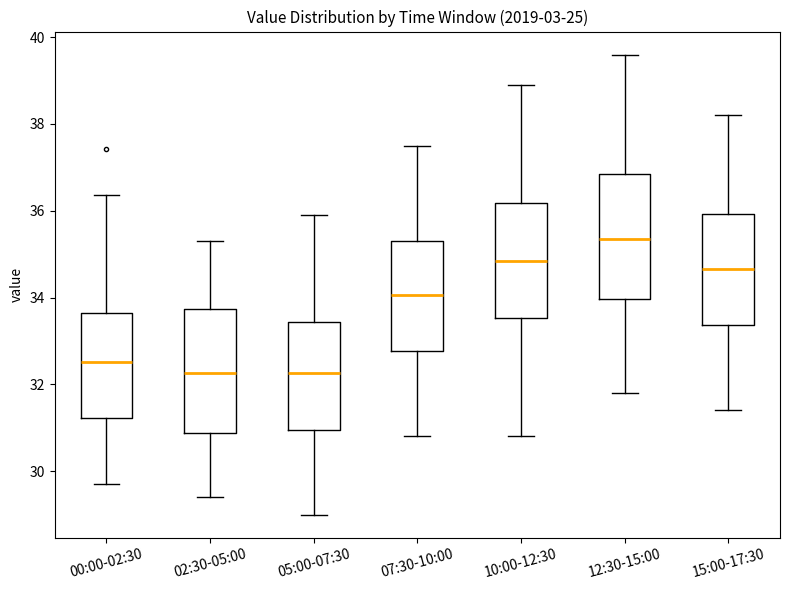

Reading left to right, read every box against the y-axis: the position of its median line, the range the box covers, and the ends of its whiskers. The values are not printed on the chart, so give them approximately, as read against the axis.

00:00-02:30: median 32.6, box 31.2 to 33.6, whiskers 29.8 to 36.4
02:30-05:00: median 32.2, box 30.8 to 33.8, whiskers 29.4 to 35.4
05:00-07:30: median 32.2, box 31.0 to 33.4, whiskers 29.0 to 36.0
07:30-10:00: median 34.0, box 32.8 to 35.4, whiskers 30.8 to 37.6
10:00-12:30: median 34.8, box 33.6 to 36.2, whiskers 30.8 to 39.0
12:30-15:00: median 35.4, box 34.0 to 36.8, whiskers 31.8 to 39.6
15:00-17:30: median 34.6, box 33.4 to 36.0, whiskers 31.4 to 38.2